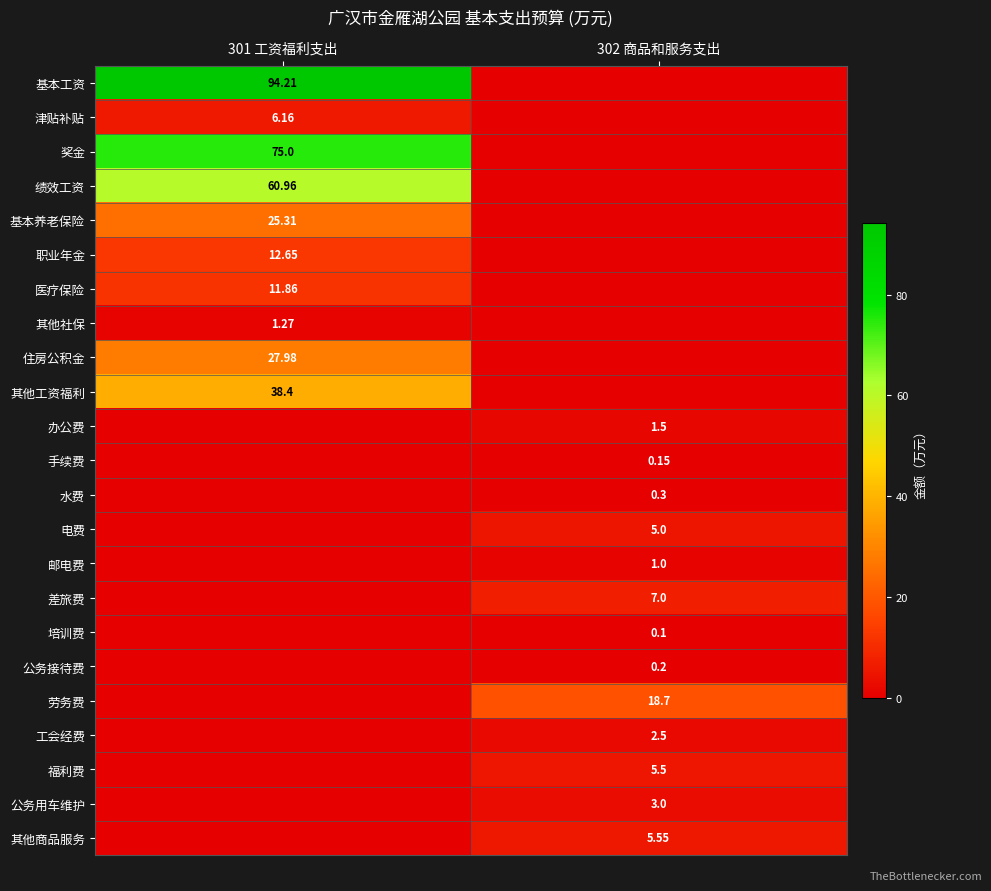

Which category has the highest value across all series?

301 工资福利支出